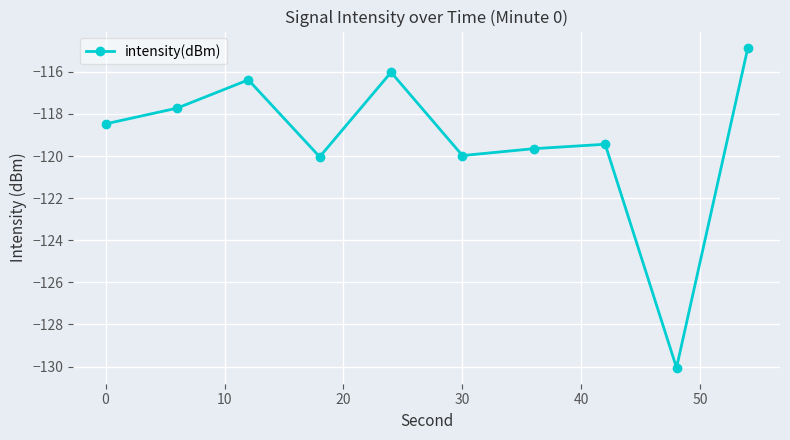

How many interior local peaks (higher than both neighbors) does the data have?

3